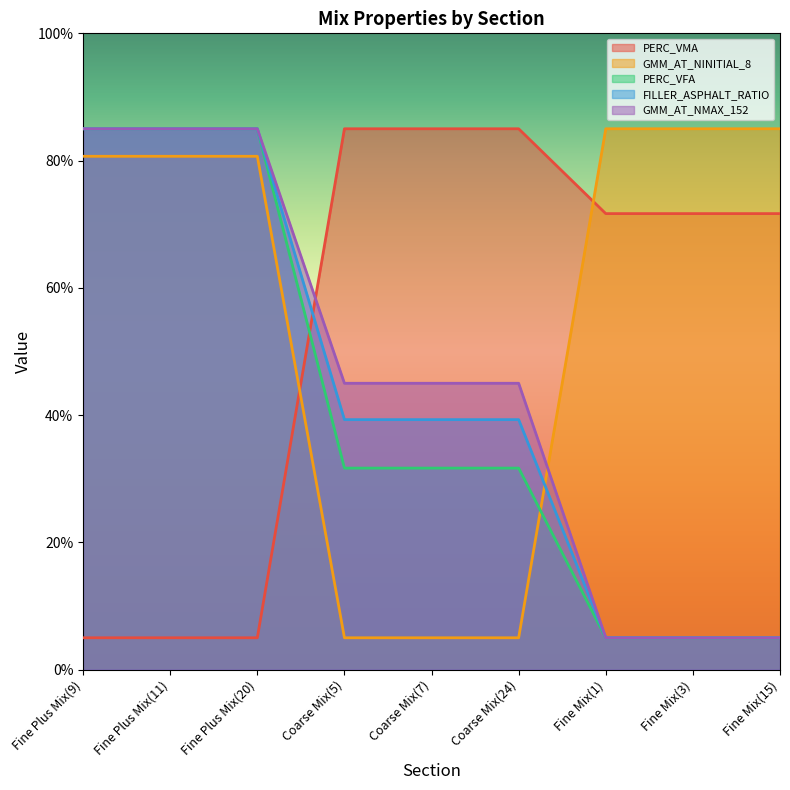

What is the highest value of the FILLER_ASPHALT_RATIO series?

85.0